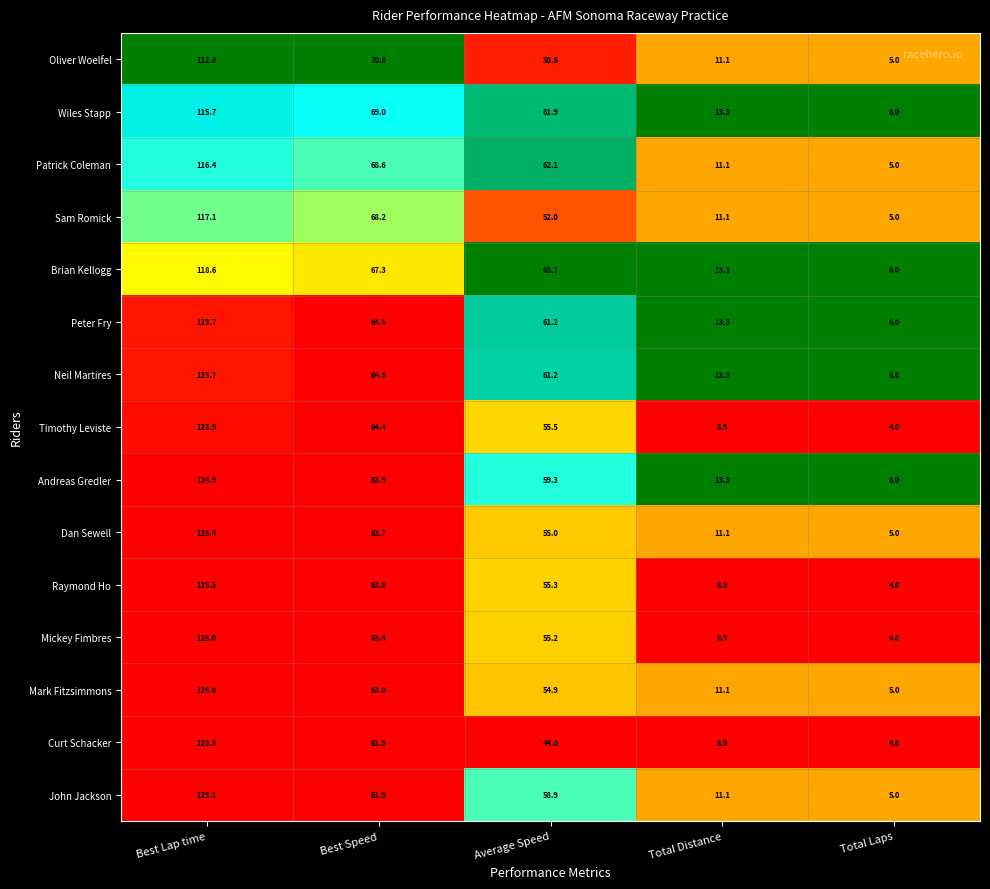

List the labels in order of Curt Schacker value, largest first.

Best Lap time, Best Speed, Average Speed, Total Distance, Total Laps